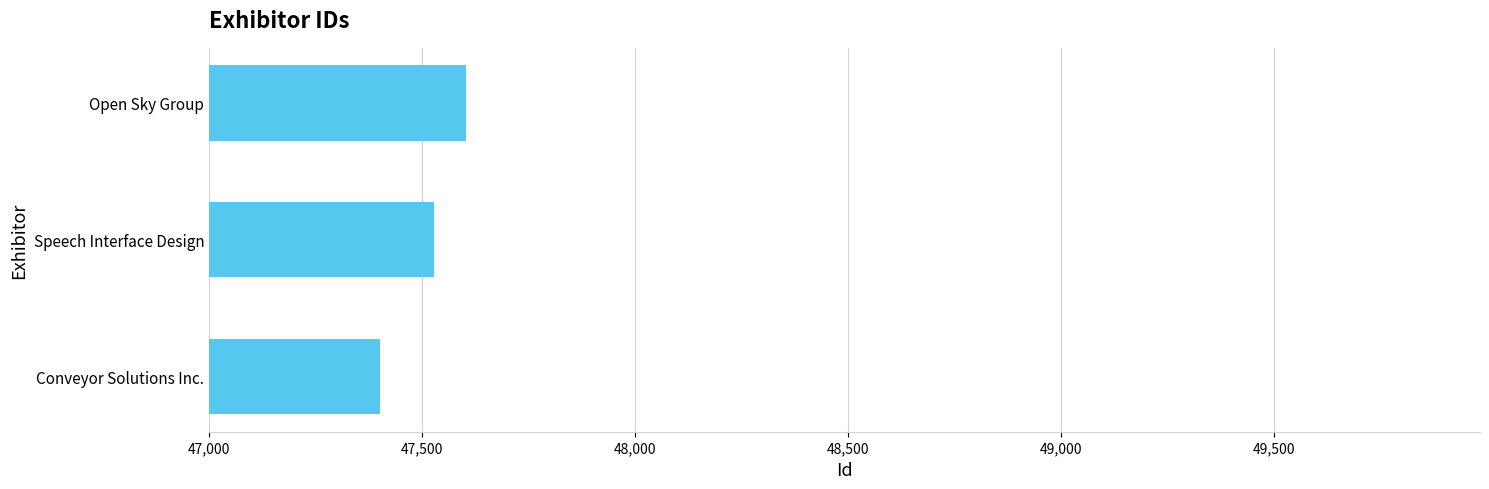

What value does the data have at Open Sky Group?

47604